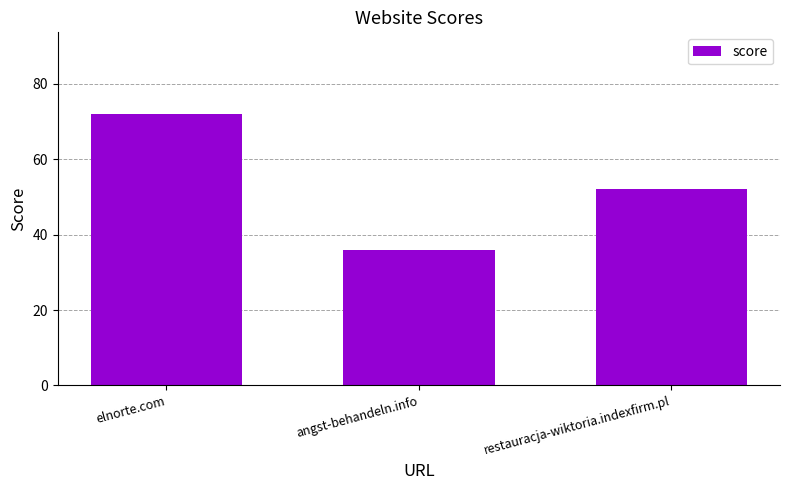

At which label does the data first exceed 52?

elnorte.com